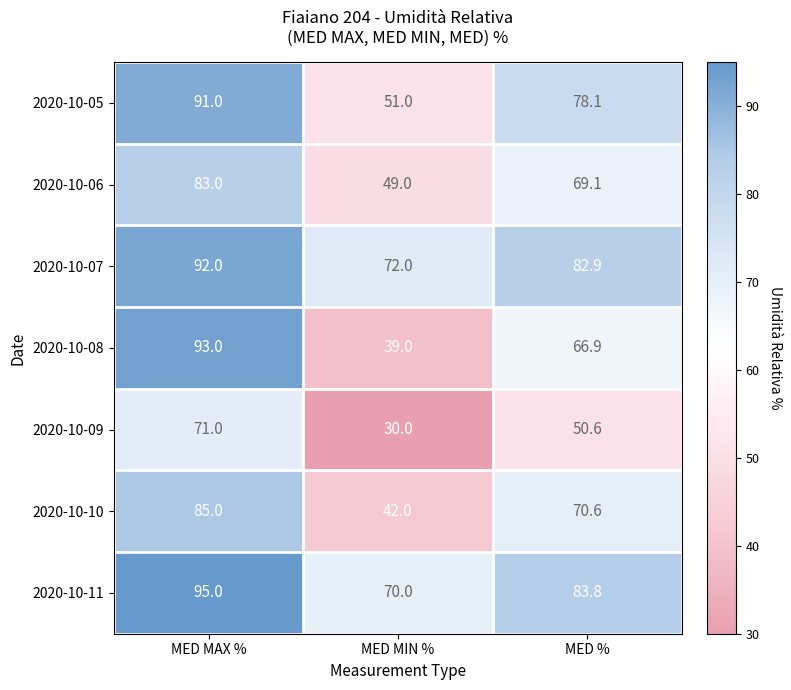

Where does the 2020-10-08 series first go above 66?

MED MAX %